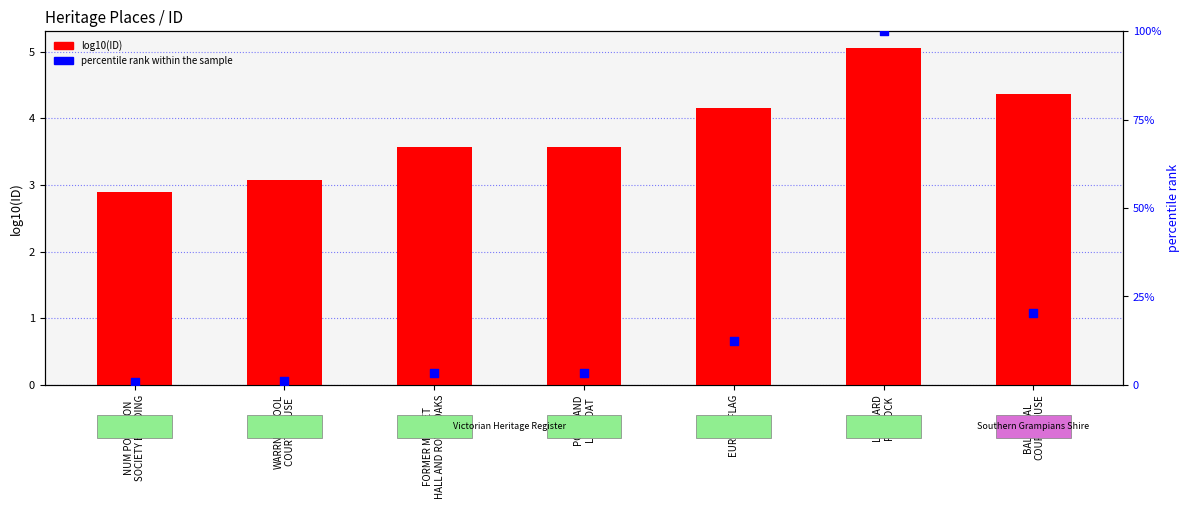

Which series has the largest Y range (max minus min)?

percentile rank within the sample